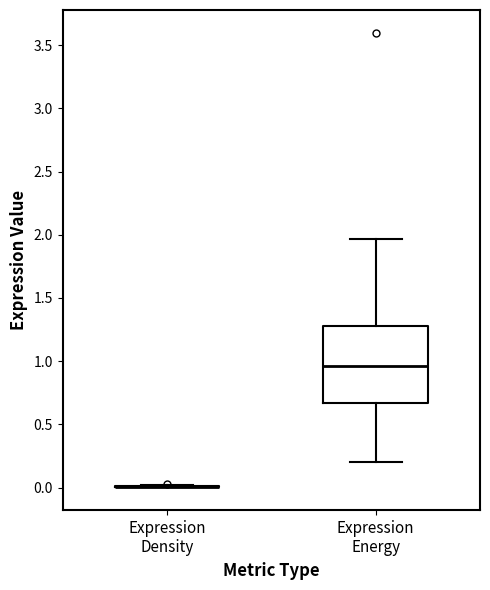

Where does the upper whisker of the box for Expression Energy end on the y-axis? The values are not printed on the chart, so give them approximately, as read against the axis.

1.95